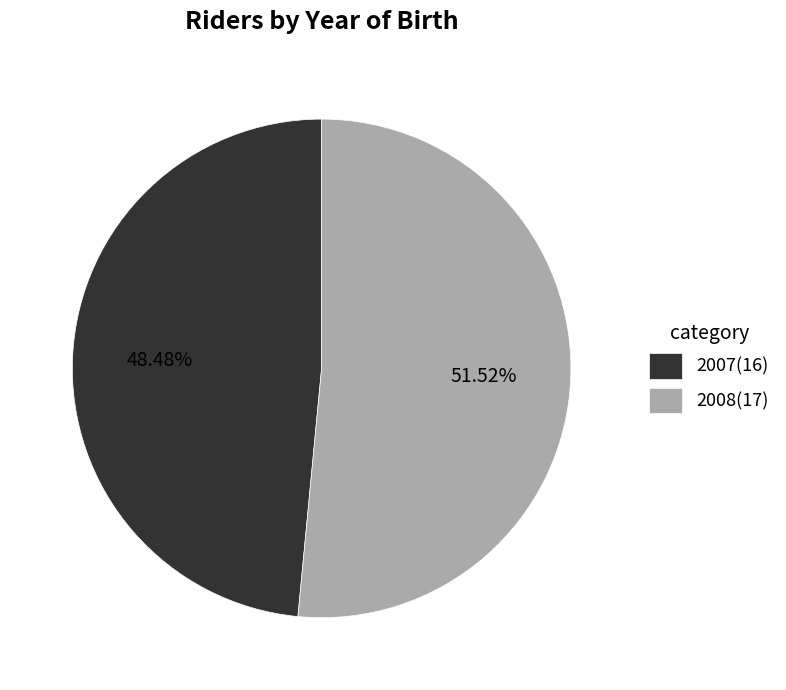

To the nearest percent, what is the average slice percentage?

50%